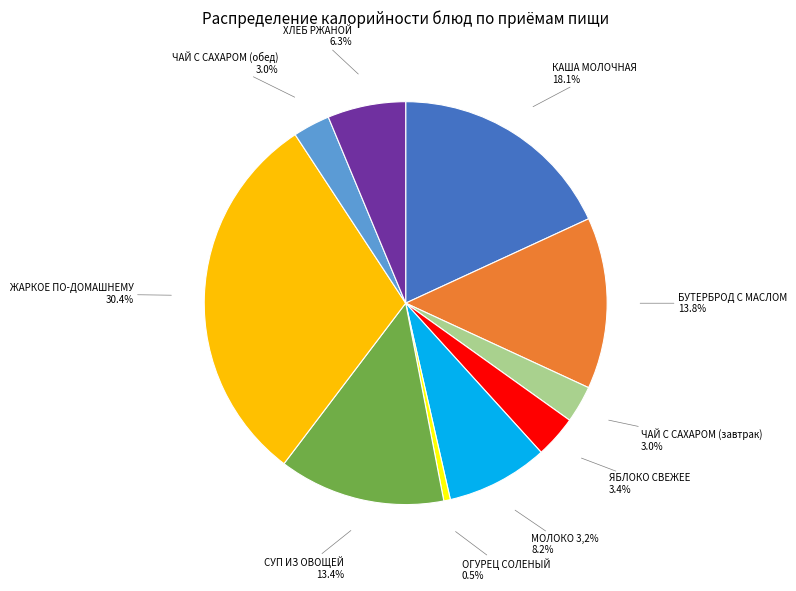

Which slice is the largest?

ЖАРКОЕ ПО-ДОМАШНЕМУ